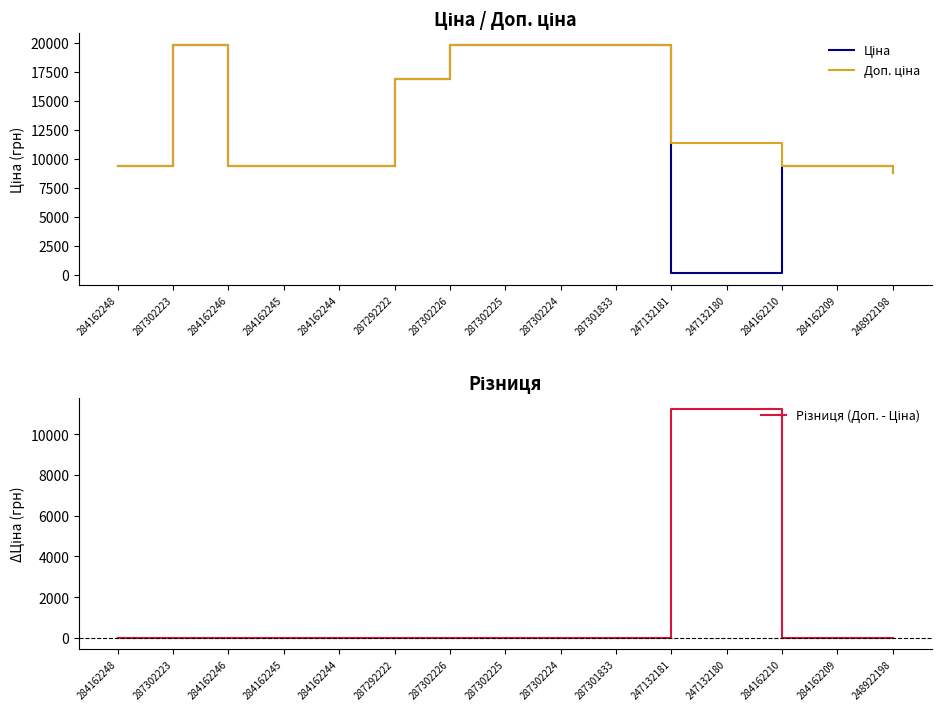

Where is the first local maximum for Доп. ціна?

287302223